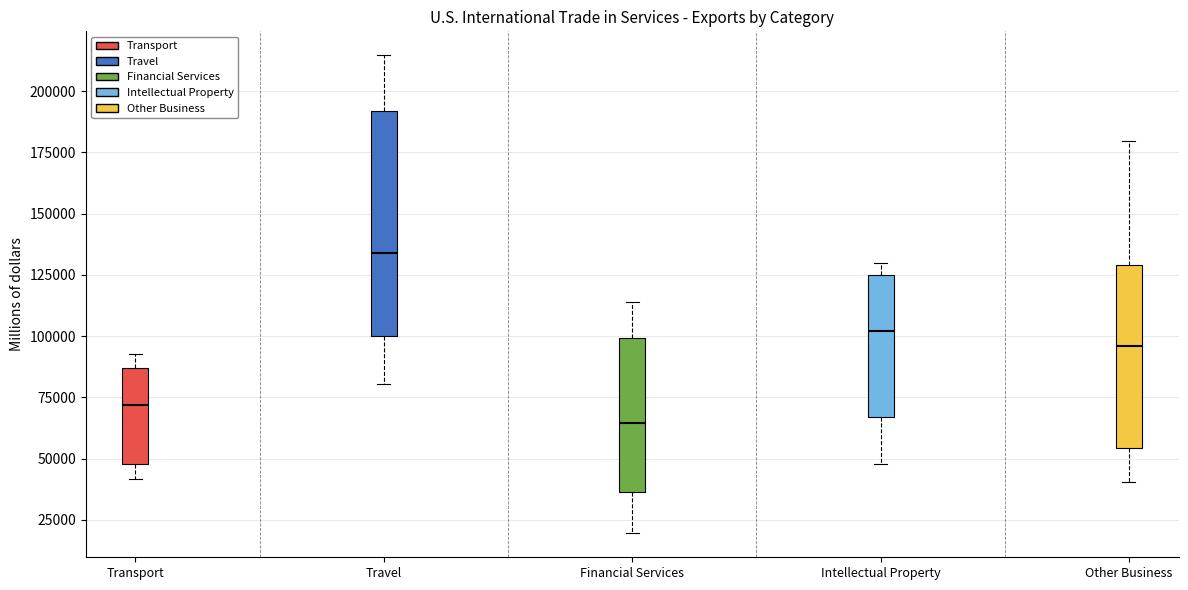

Reading left to right, read every box against the y-axis: the position of its median line, the range the box covers, and the ends of its whiskers. The values are not printed on the chart, so give them approximately, as read against the axis.

Transport: median 70000, box 50000 to 85000, whiskers 40000 to 95000
Travel: median 135000, box 100000 to 190000, whiskers 80000 to 215000
Financial Services: median 65000, box 35000 to 100000, whiskers 20000 to 115000
Intellectual Property: median 100000, box 65000 to 125000, whiskers 50000 to 130000
Other Business: median 95000, box 55000 to 130000, whiskers 40000 to 180000